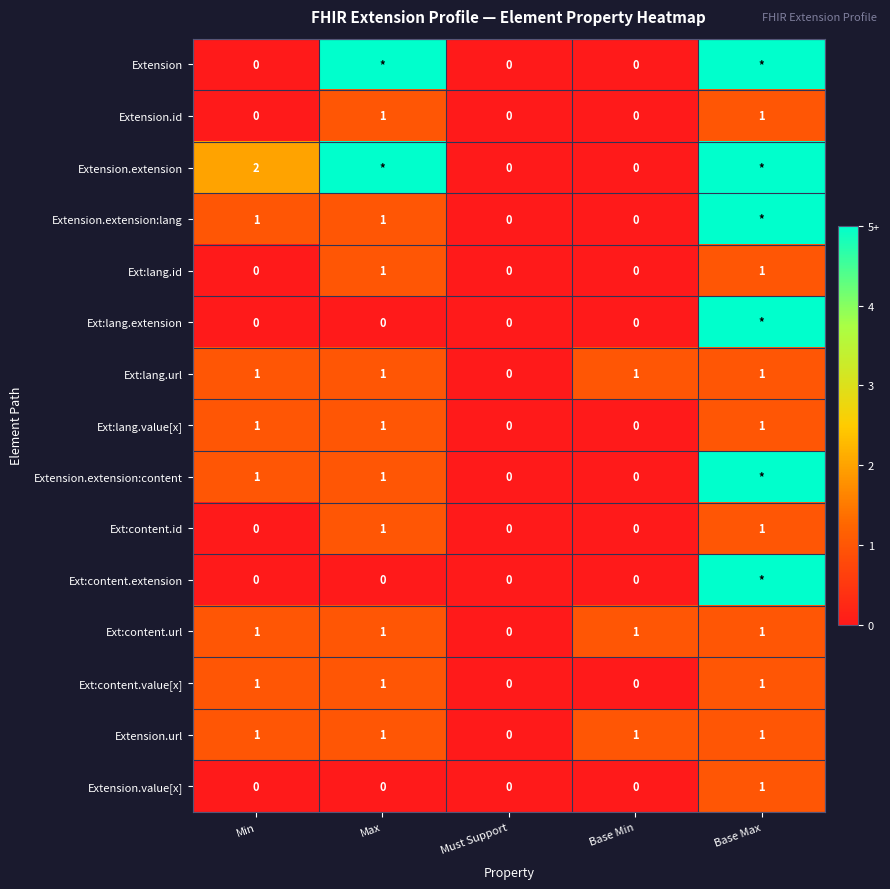

Is it true that Extension.extension:content equals 1 at Min?

True